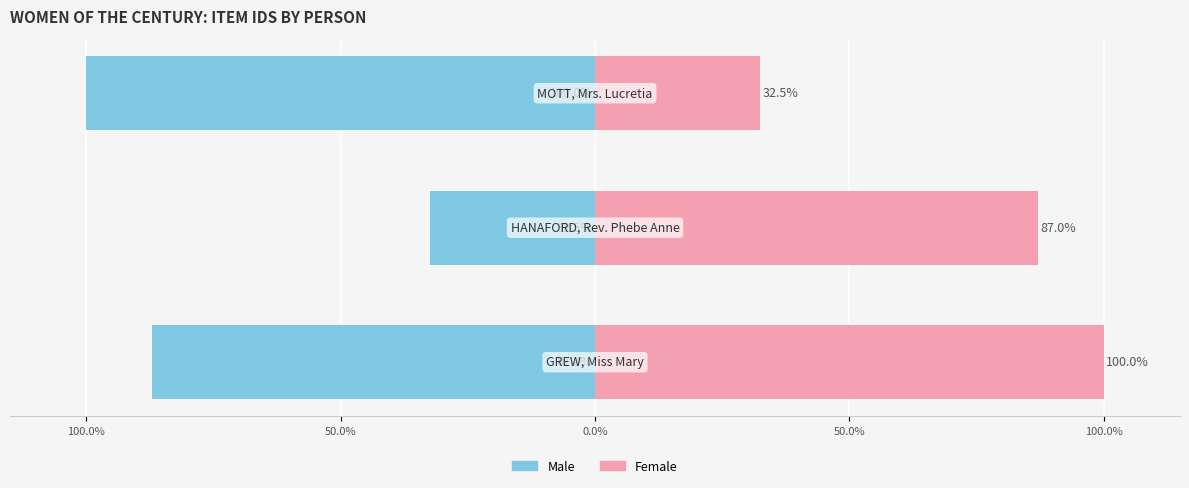

Rank the series at 100.0% from highest to lowest value.

Female, Male